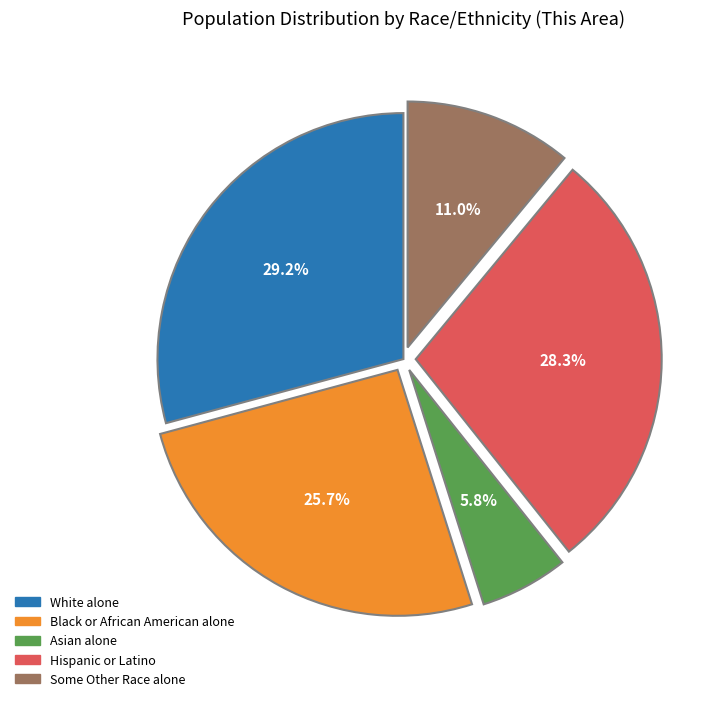

How many segments does this pie chart have?

5